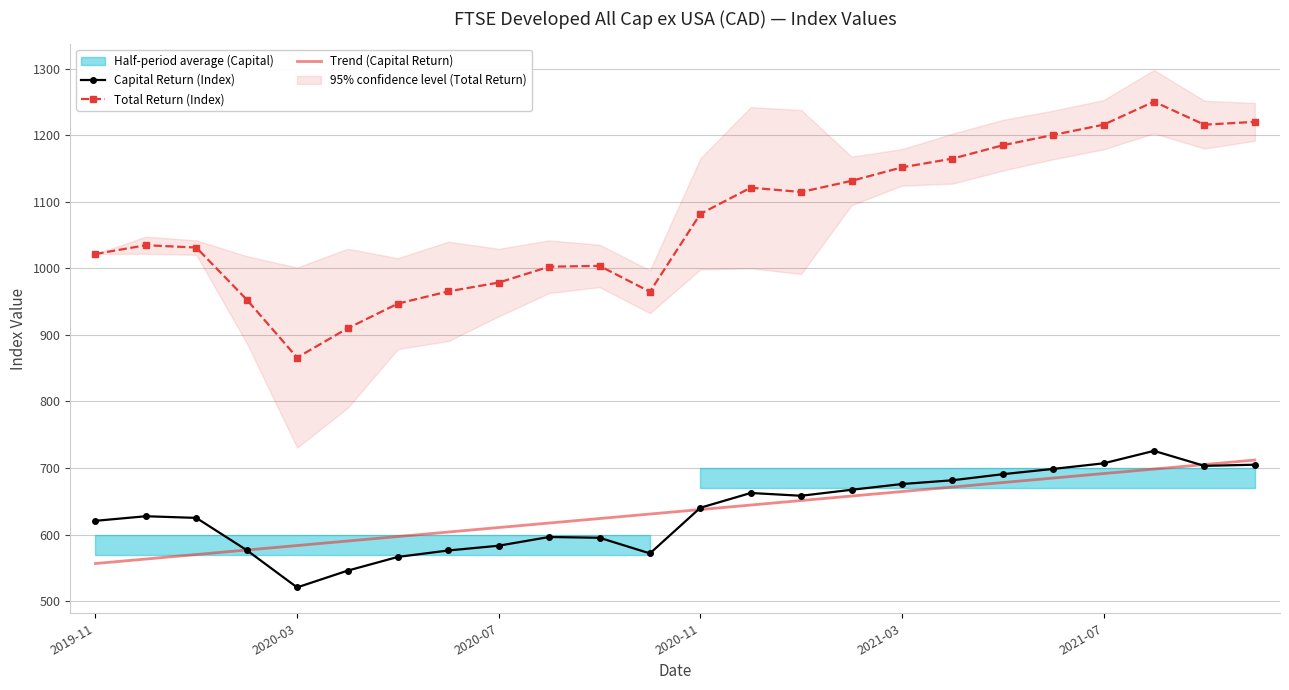

Is this an area chart (filled region under the line)?

No